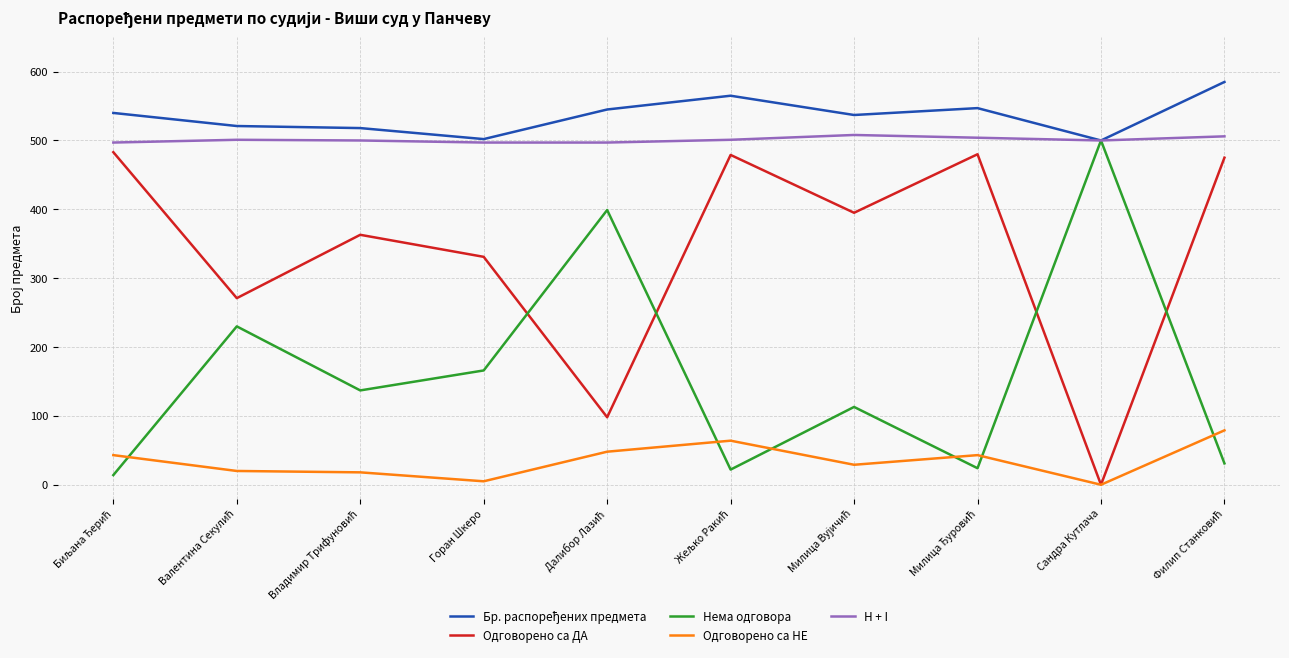

What is the minimum value for H + I?

497